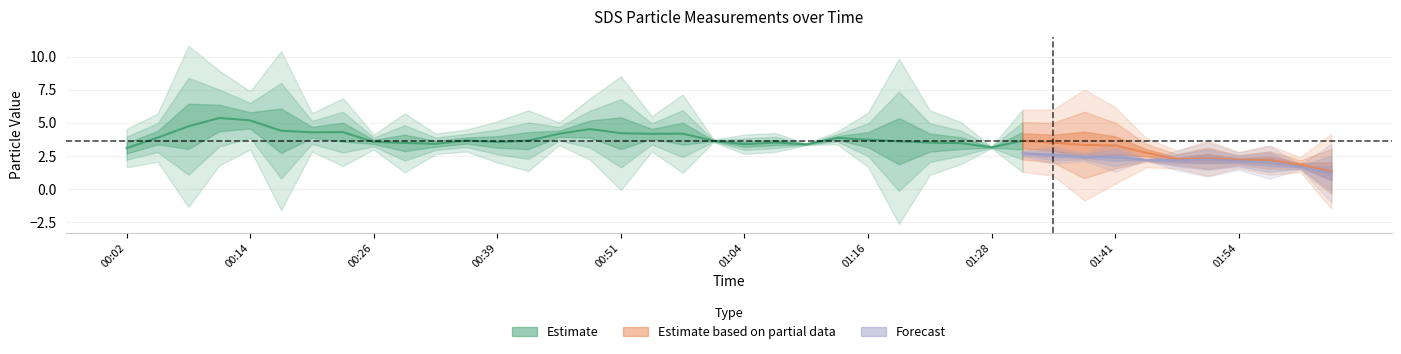

Which label corresponds to the smallest value in the chart?

02:00